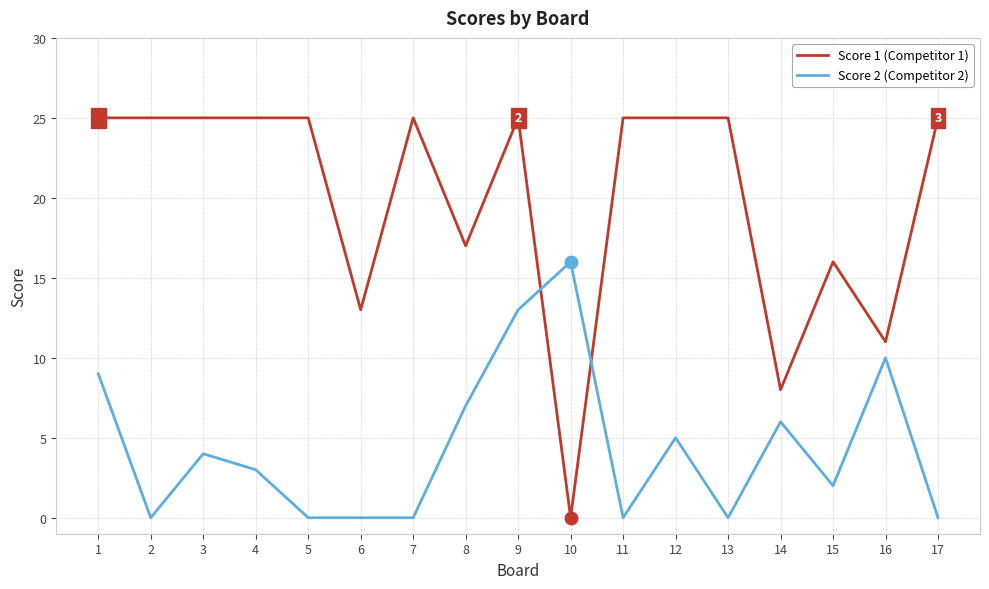

What is the difference between the maximum and minimum values in the Score 1 (Competitor 1) series?

25